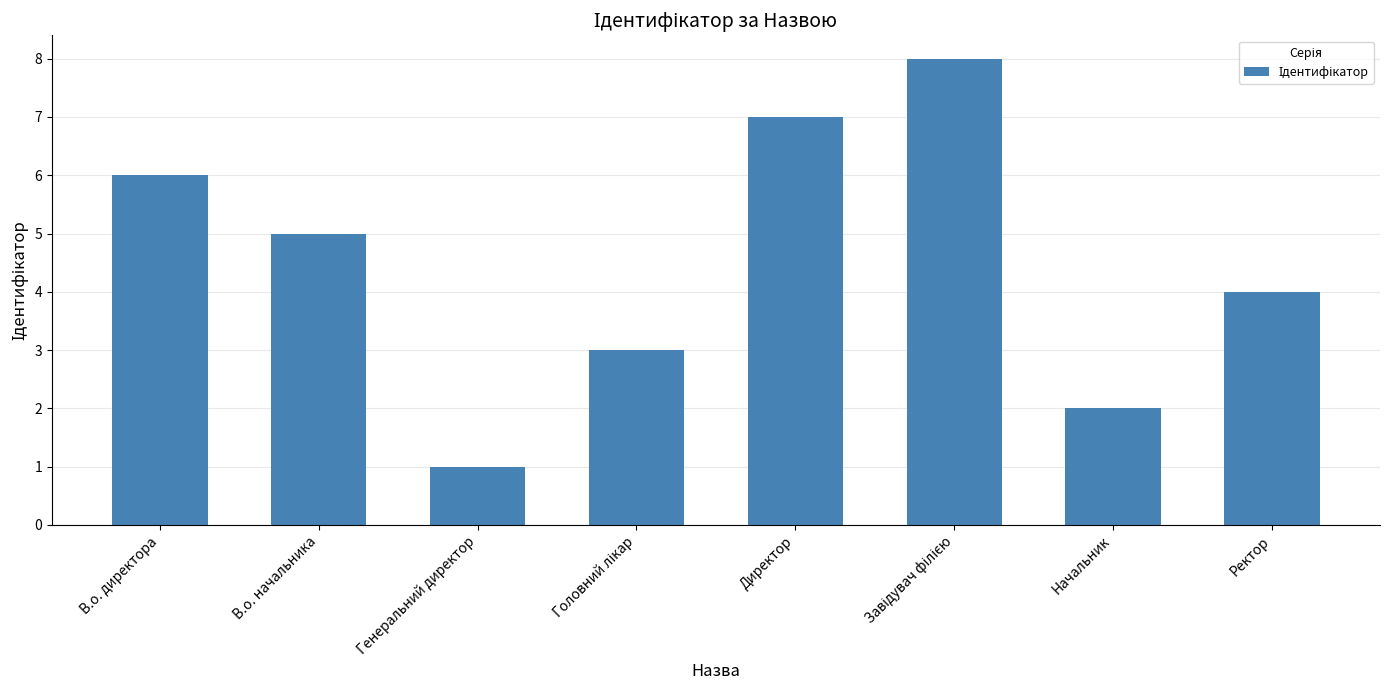

What is the label of the 1st bar from the right?

Ректор